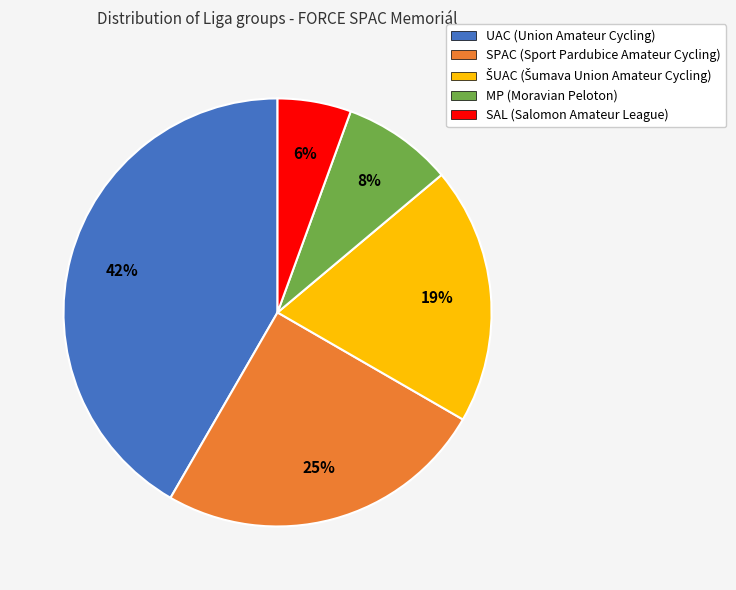

Is there any slice that represents more than half of the pie?

No